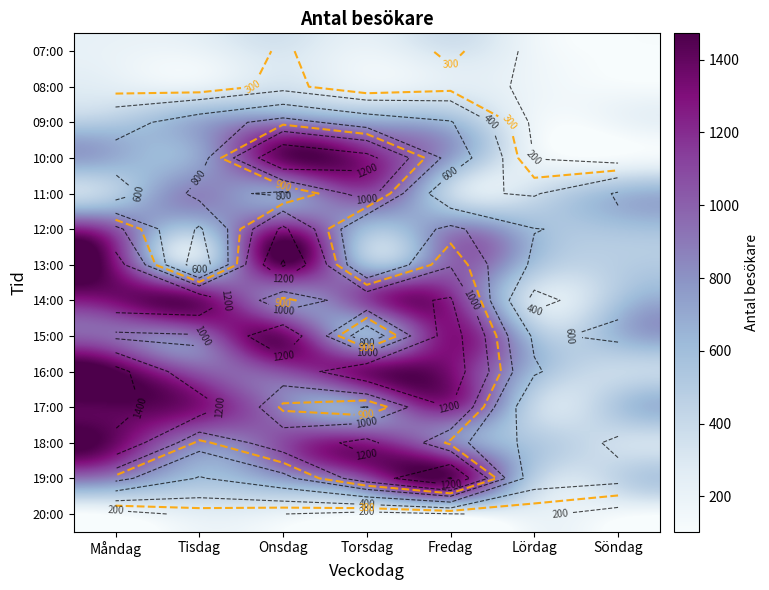

At how many categories does at least one series exceed 148?

7